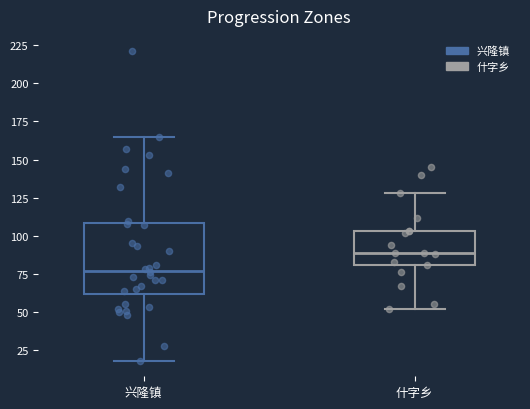

Reading left to right, read every box against the y-axis: the position of its median line, the range the box covers, and the ends of its whiskers. The values are not printed on the chart, so give them approximately, as read against the axis.

兴隆镇: median 75, box 60 to 110, whiskers 20 to 165
什字乡: median 90, box 80 to 105, whiskers 50 to 130